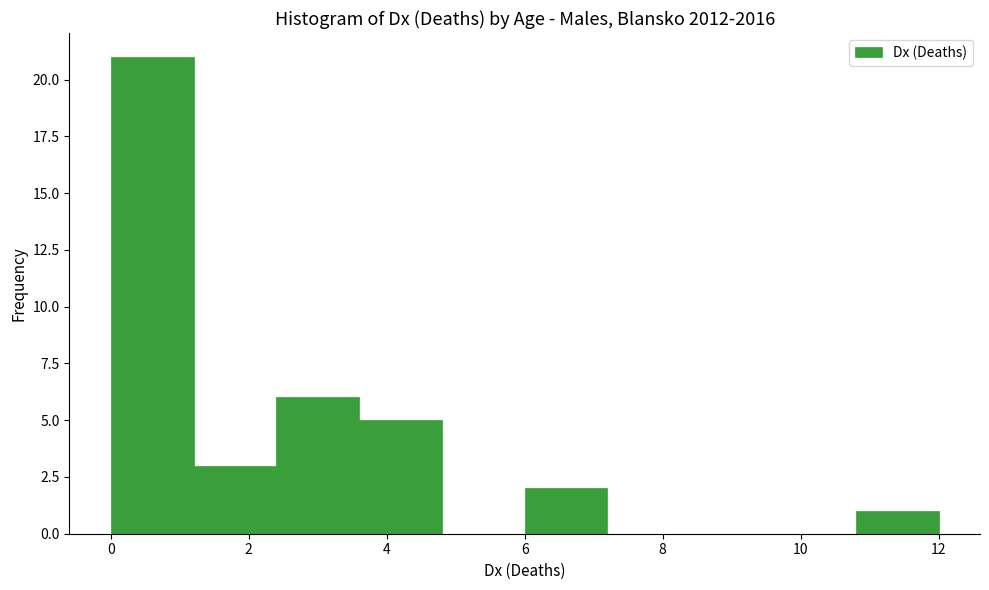

What is the height of the bar covering 6.0 to 7.2 on the x-axis? The values are not printed on the chart, so give them approximately, as read against the axis.

2